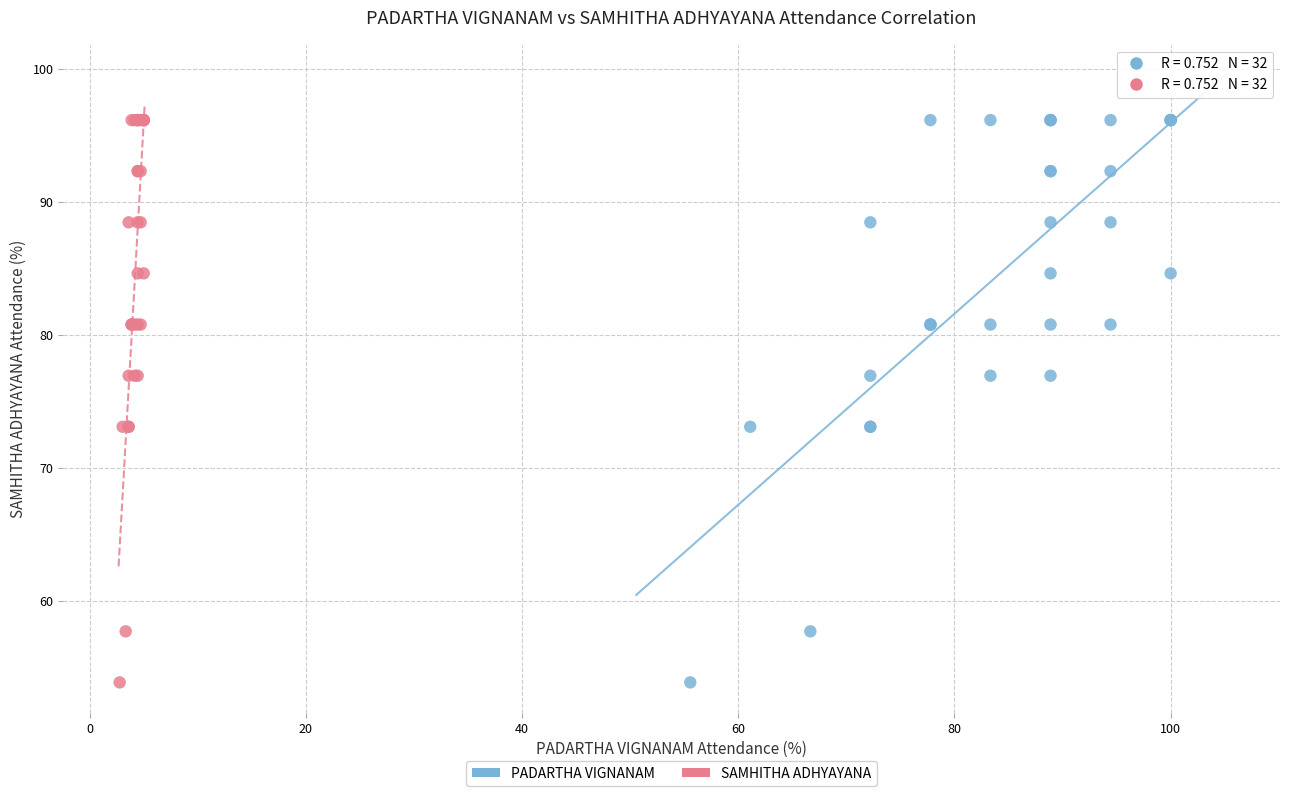

What are all the series names shown in the legend?

PADARTHA VIGNANAM, SAMHITHA ADHYAYANA